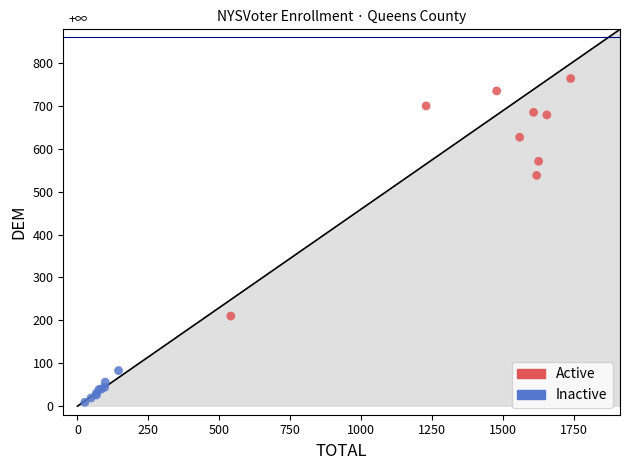

Which series reaches the minimum Y coordinate?

Inactive